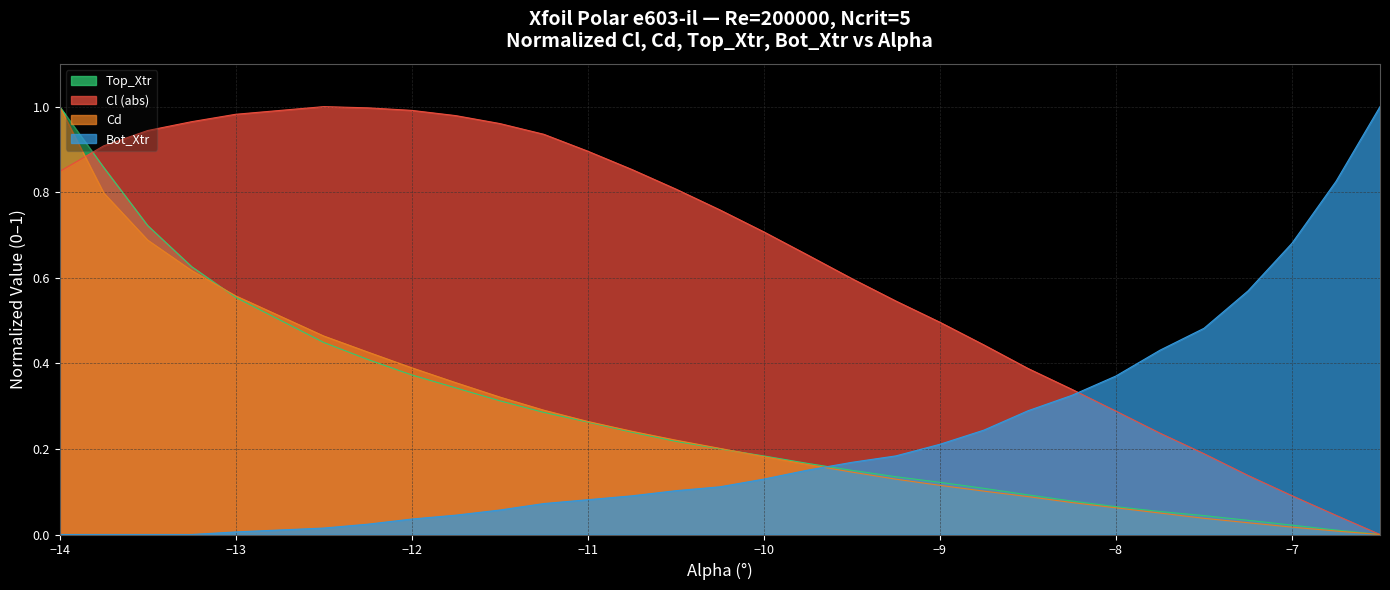

Is it true that Top_Xtr equals 1.0 at Top_Xtr?

False